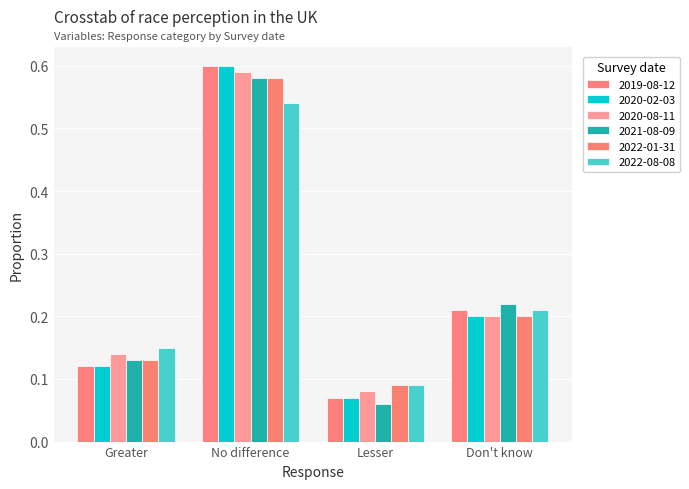

What is the label of the 1st bar from the left?

Greater